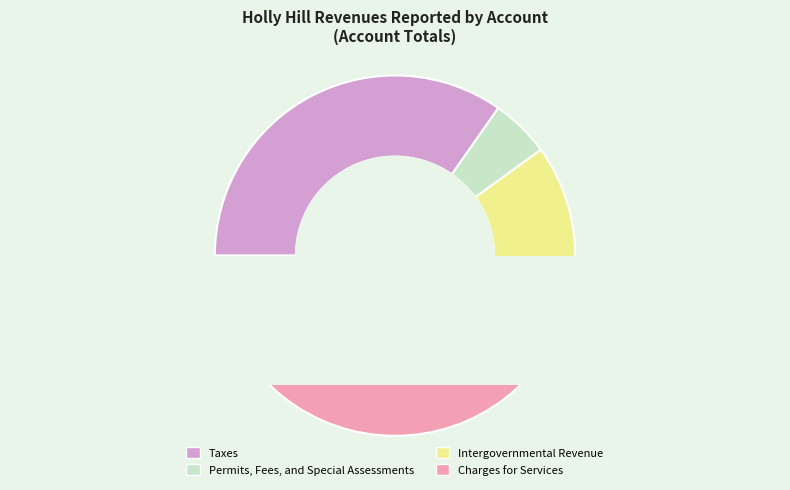

Rank the categories by value from lowest to highest.

Permits, Fees, and Special Assessments, Intergovernmental Revenue, Taxes, Charges for Services